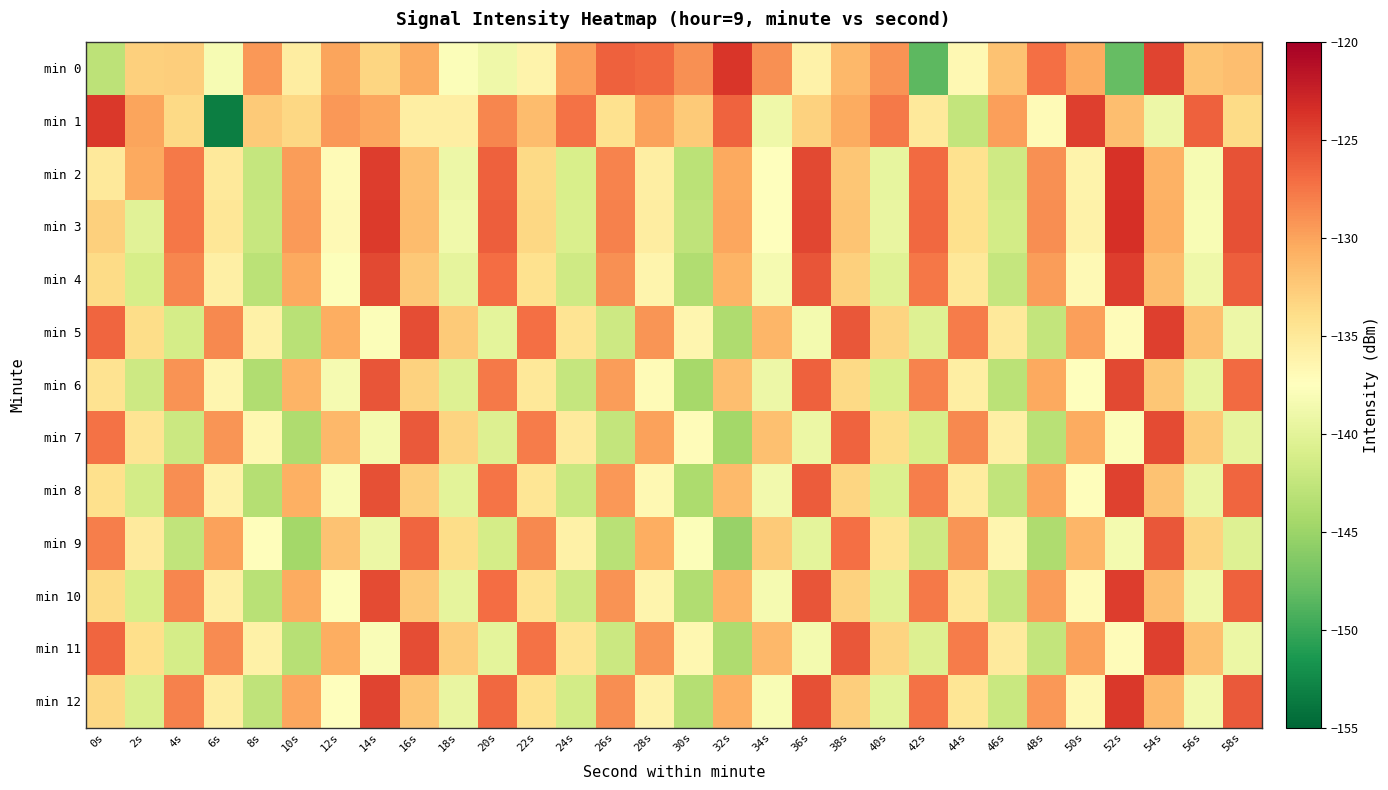

Between 48s and 18s, which is larger?

48s